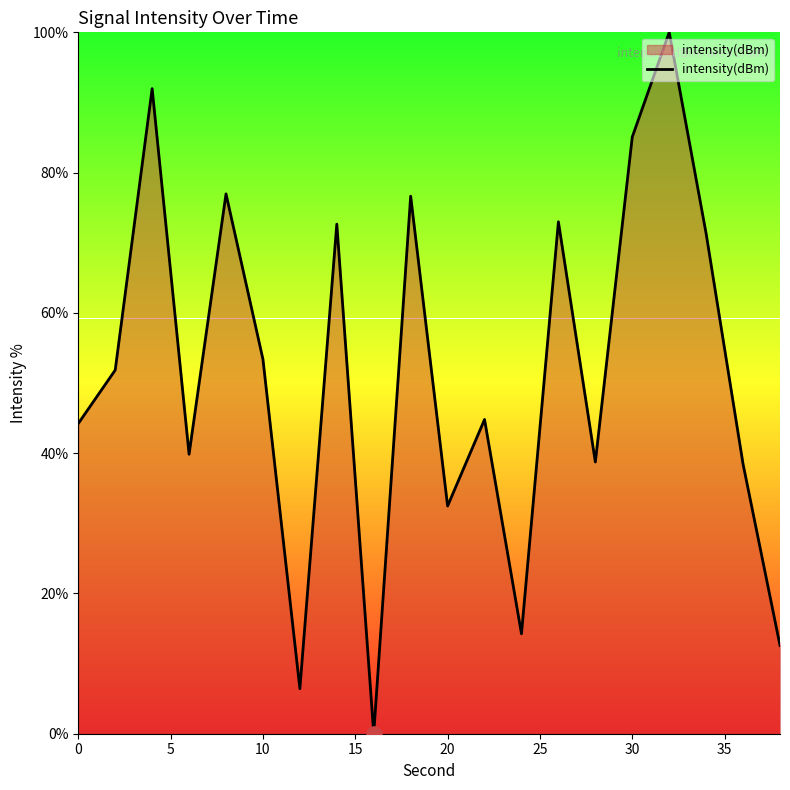

What is the difference between the maximum and minimum values?

100.0